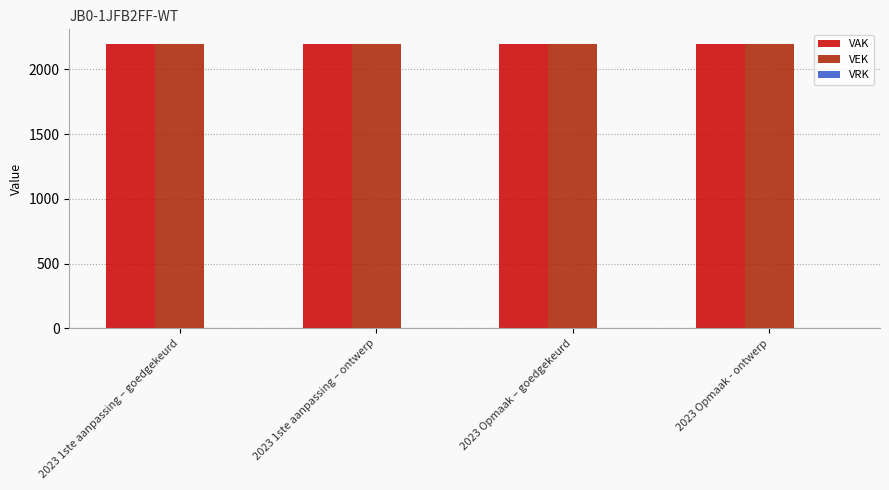

What is the label of the 2nd bar from the left?

2023 1ste aanpassing – ontwerp